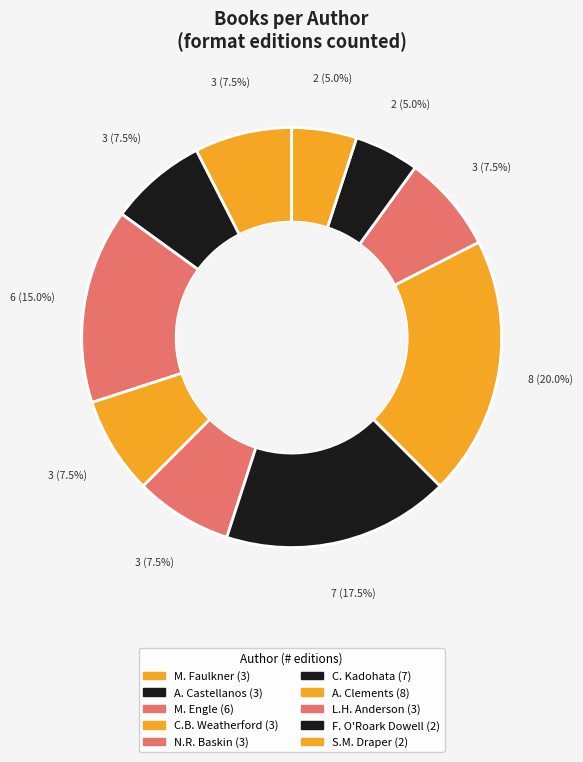

Does any single category account for the majority?

No